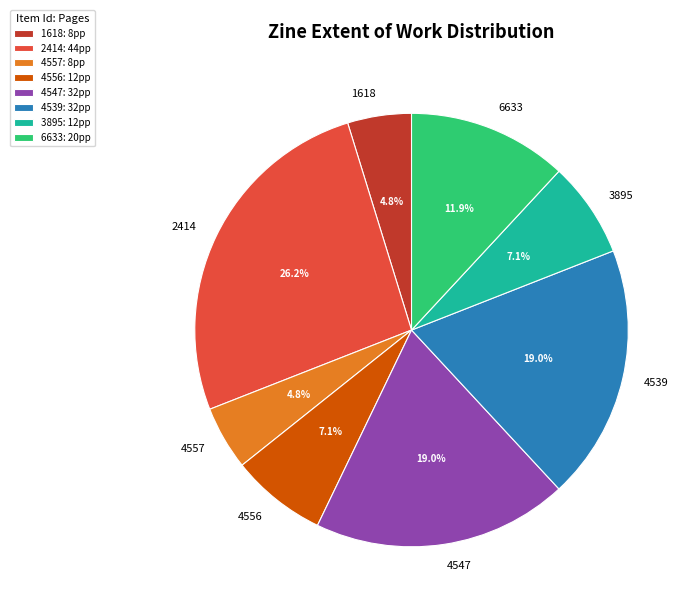

How many slices are in this pie chart?

8